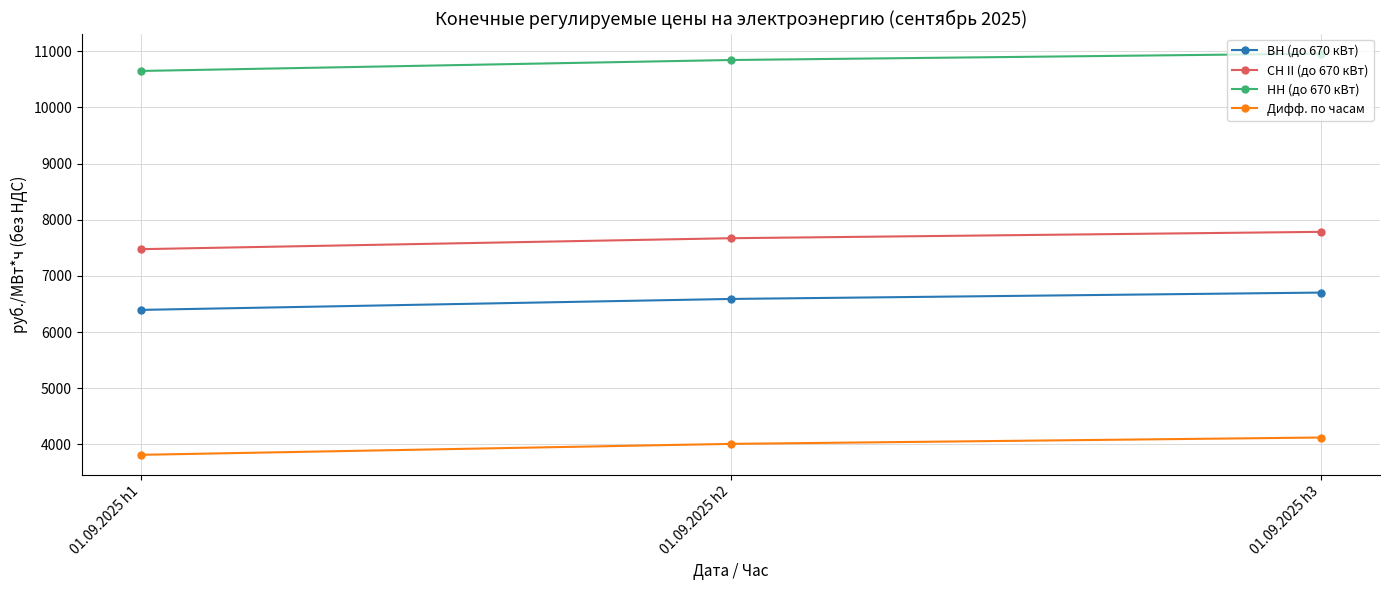

Rank the series at 01.09.2025 h3 from highest to lowest value.

НН (до 670 кВт), СН II (до 670 кВт), ВН (до 670 кВт), Дифф. по часам